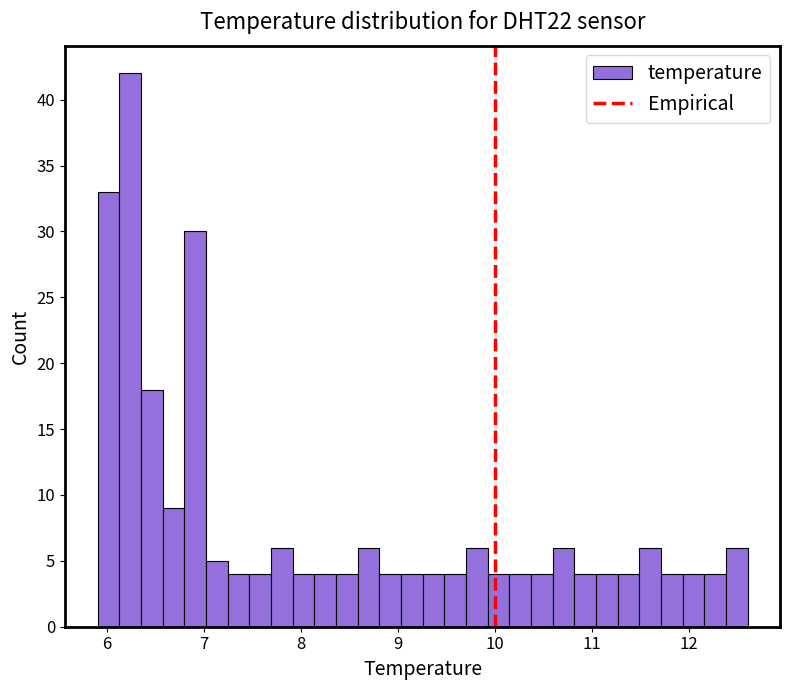

Read against the x-axis, roughly where is the centre of the tallest bar?

6.2